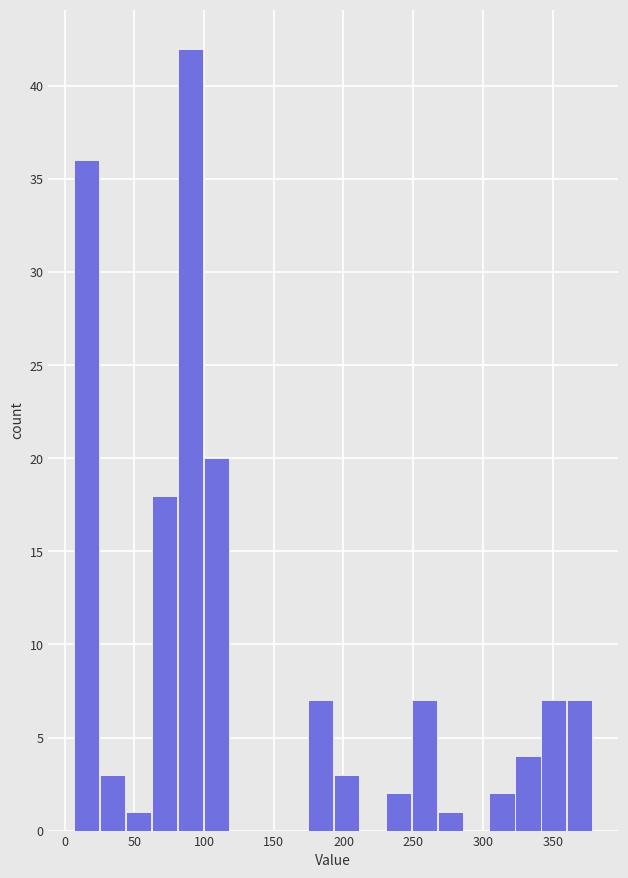

Around what value on the x-axis is the tallest bar? Give the approximate position of its centre, as read against the axis.

90